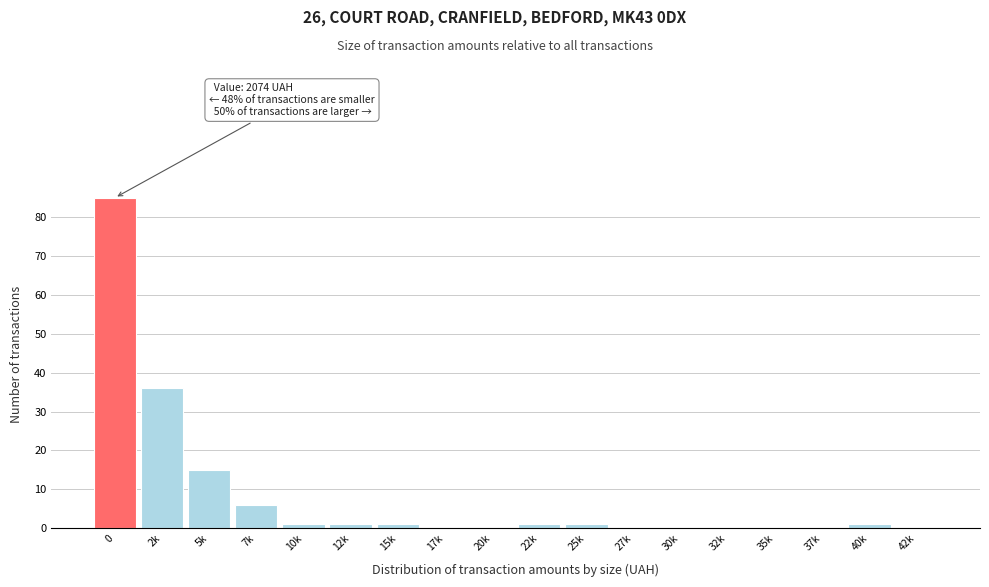

Reading left to right, what are all the values shown in this chart?

0=85	2k=36	5k=15	7k=6	10k=1	12k=1	15k=1	17k=0	20k=0	22k=1	25k=1	27k=0	30k=0	32k=0	35k=0	37k=0	40k=1	42k=0